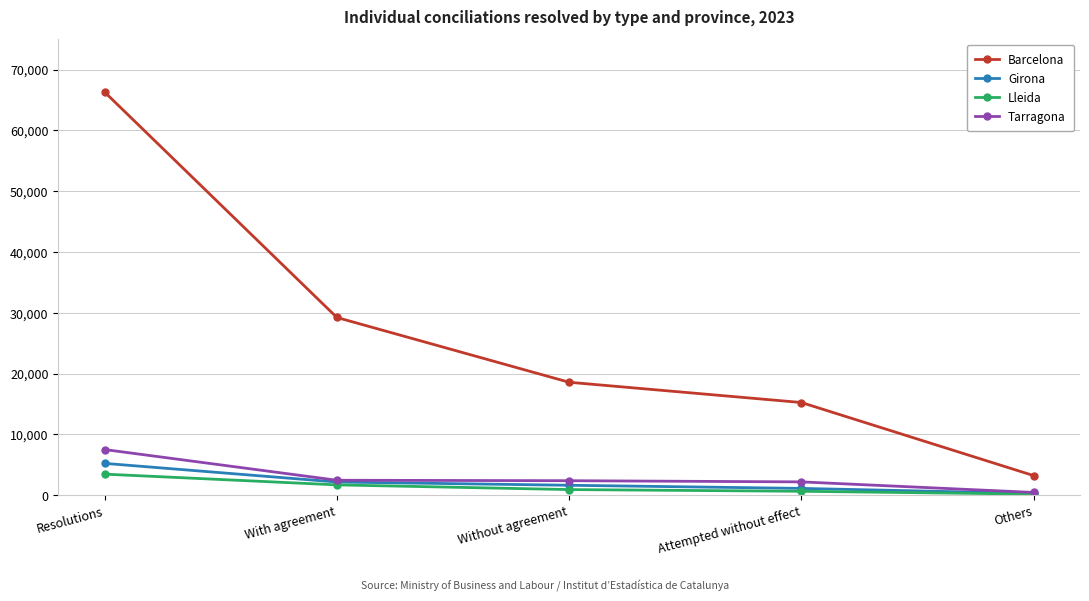

Rank the series by their maximum value, from highest to lowest.

Barcelona, Tarragona, Girona, Lleida